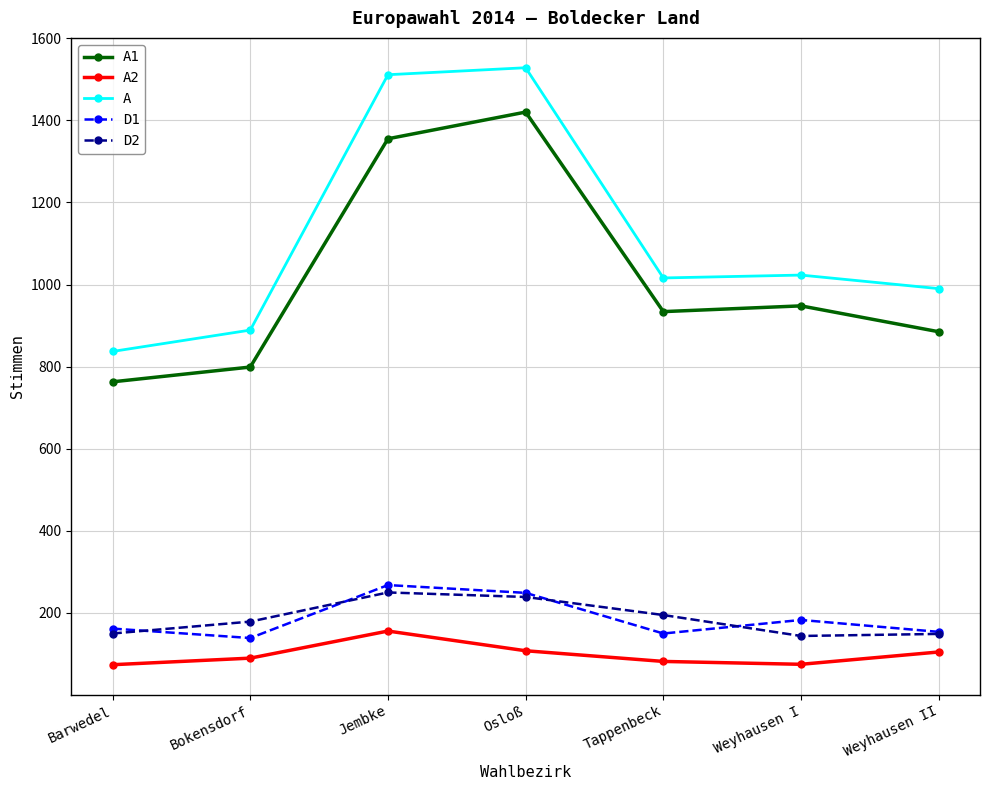

Which series has the largest total across all categories?

A